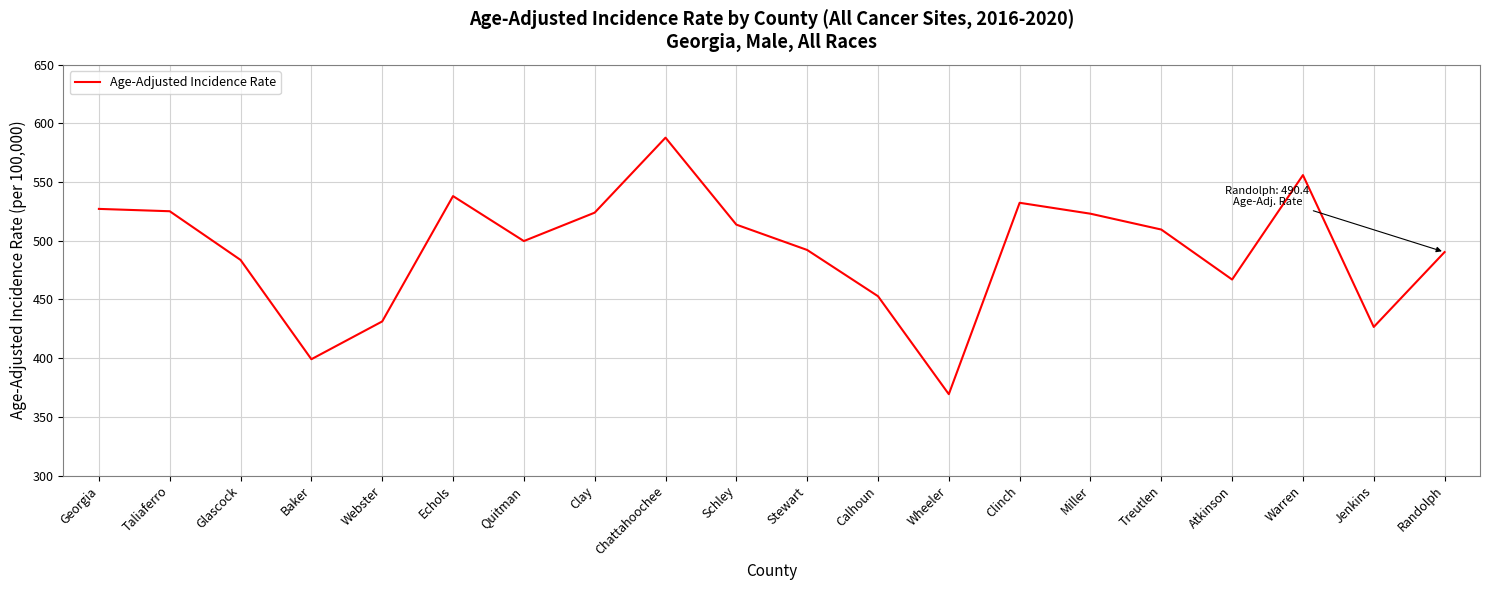

Read the value at Echols.

538.1